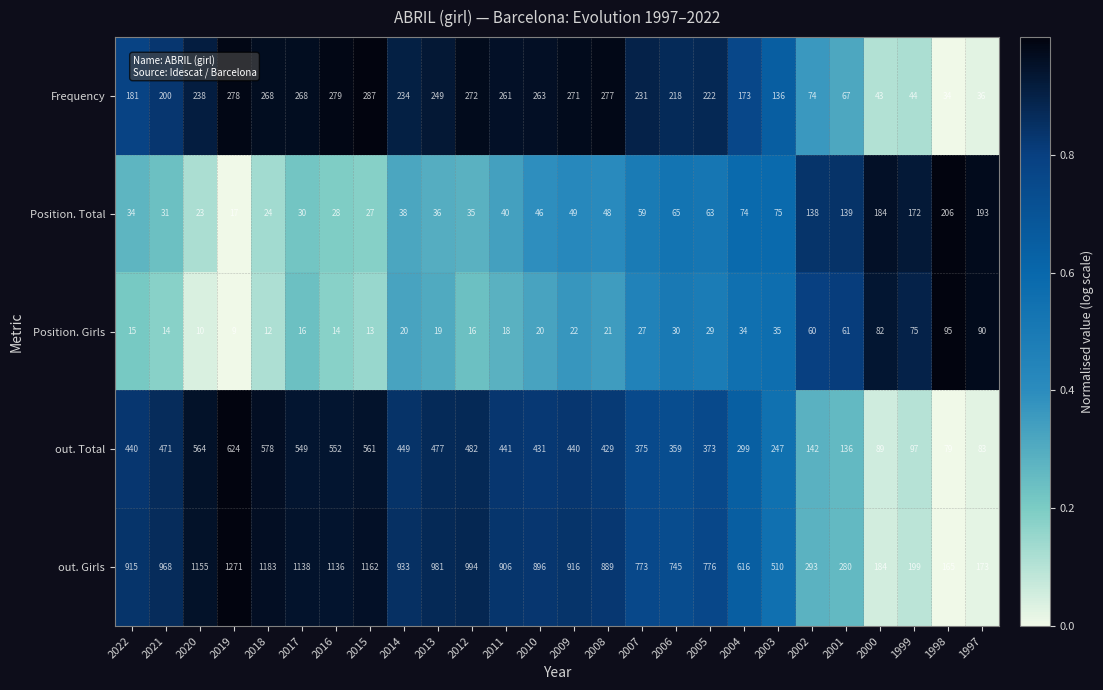

Is it true that Position. Girls equals 19 at 2013?

True